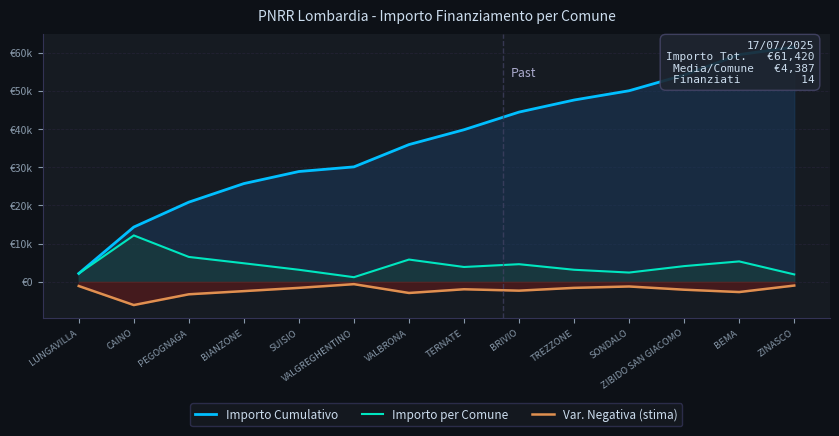

What is the value of the Var. Negativa (stima) point at the 14th from the left?

-972.0